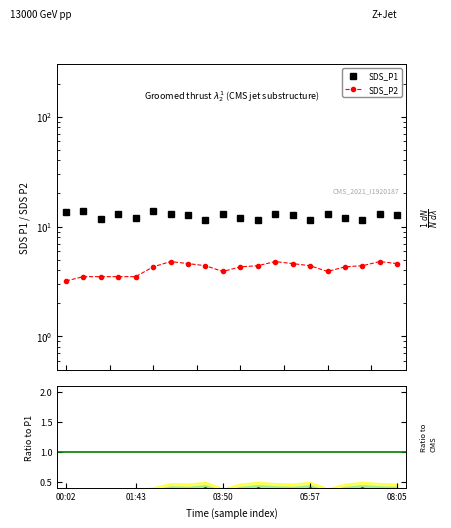

What position from the left is 11?

12